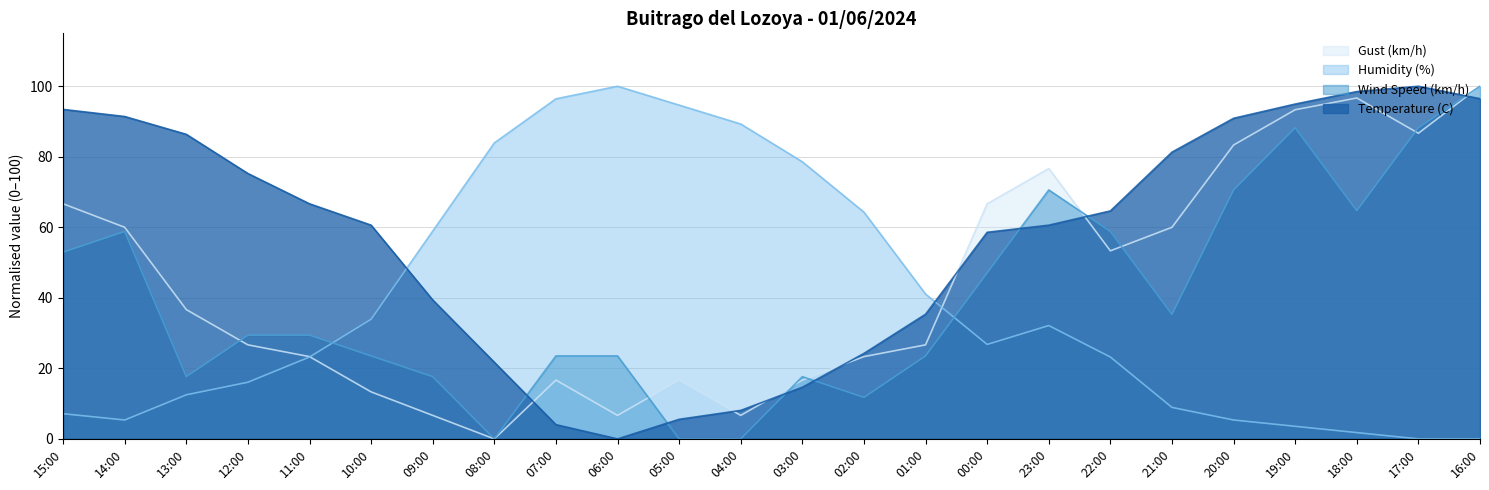

Does the chart have visible grid lines?

Yes